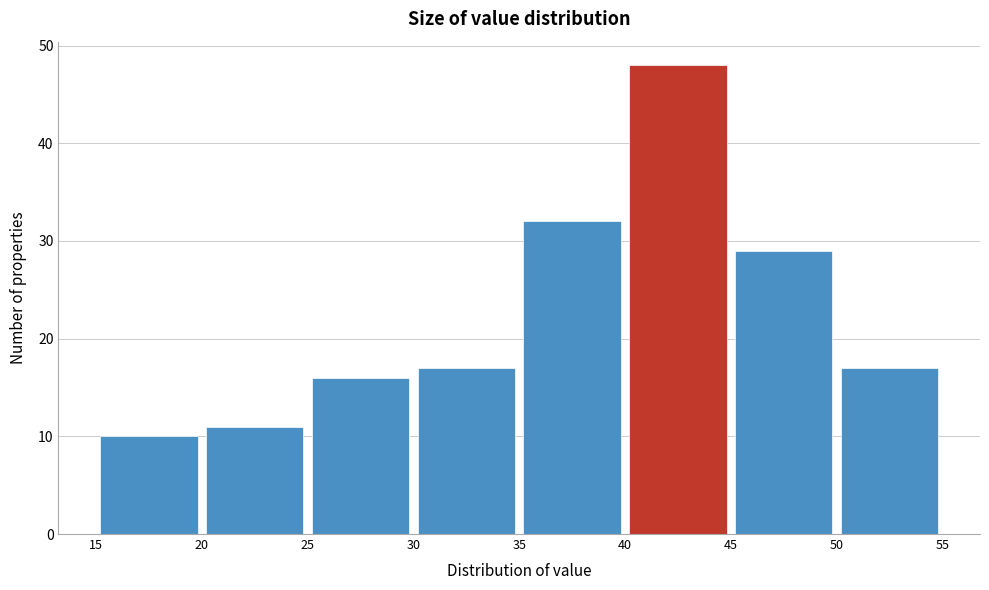

Over which range of the x-axis is the bar tallest?

40 to 45